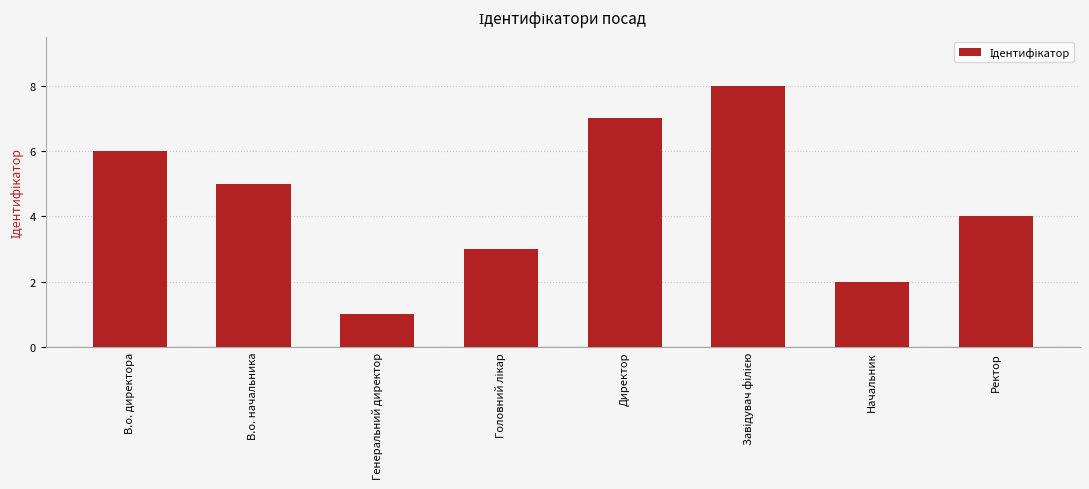

What is the difference between the maximum and minimum values?

7